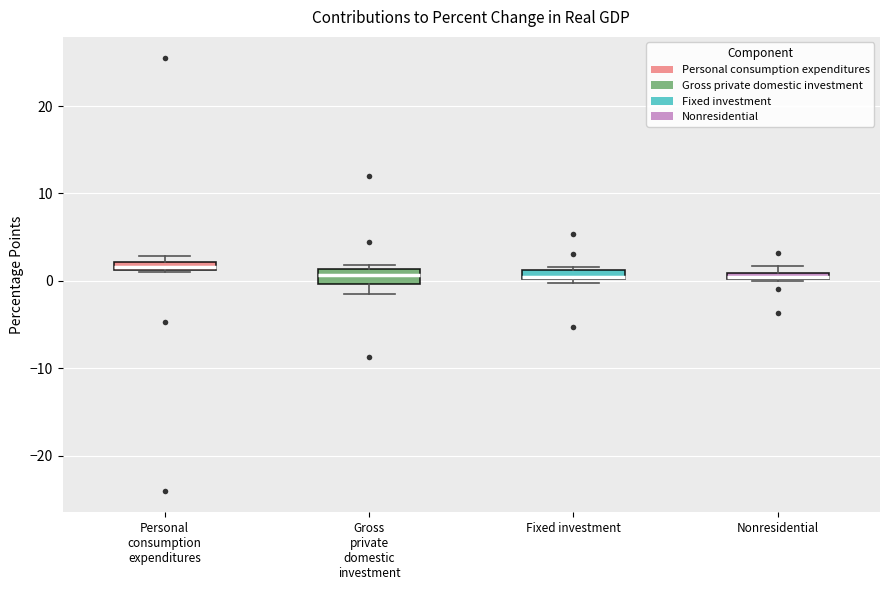

Where is the lower edge of the box for Personal consumption expenditures on the y-axis? The values are not printed on the chart, so give them approximately, as read against the axis.

1